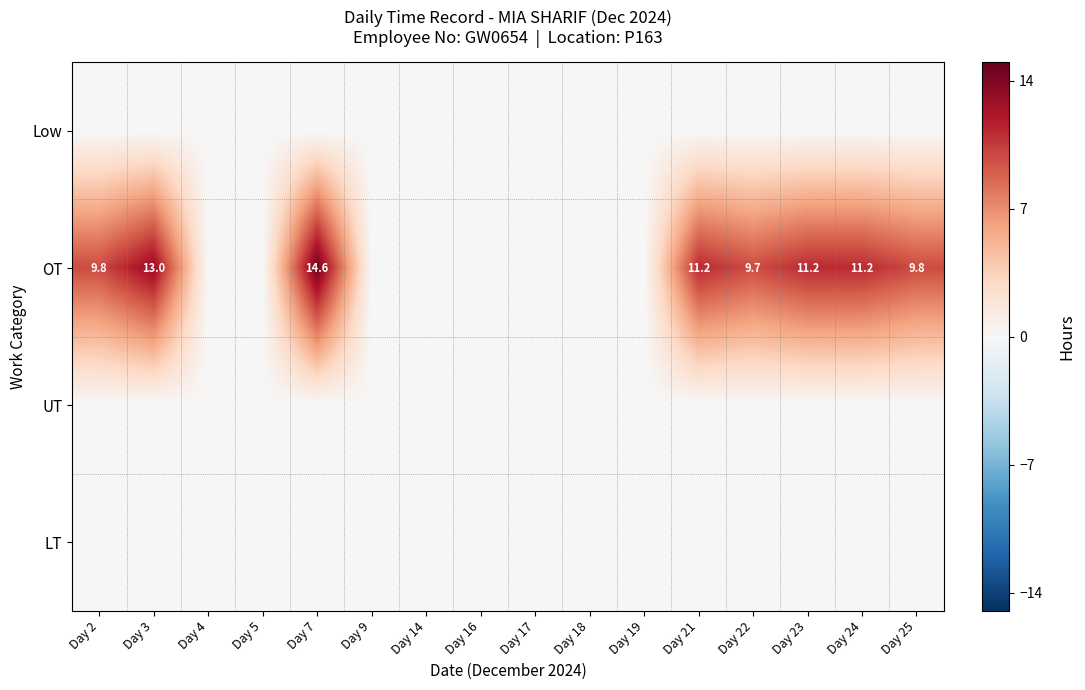

How many data points does each series have?

16